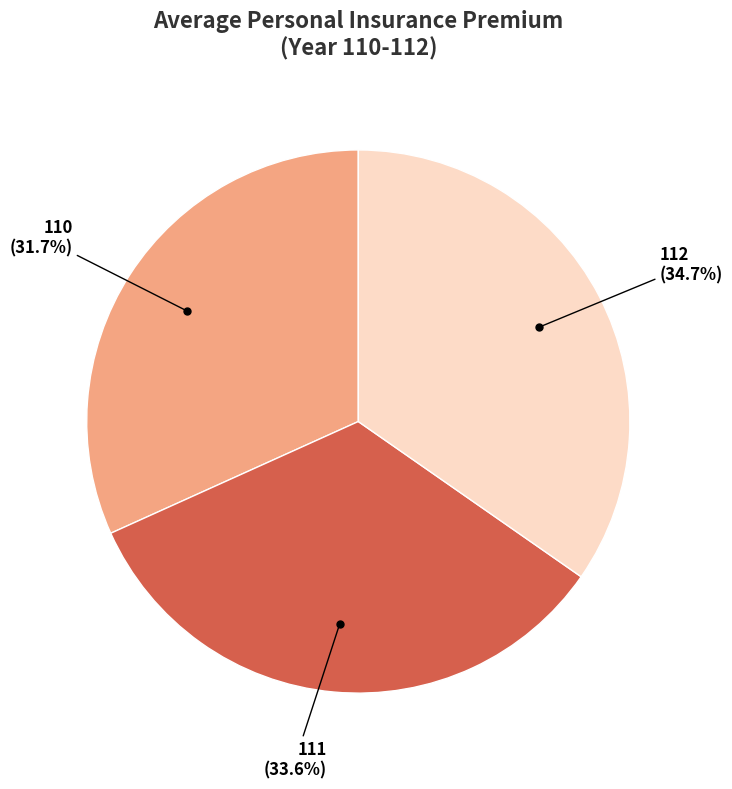

Does any single category account for the majority?

No